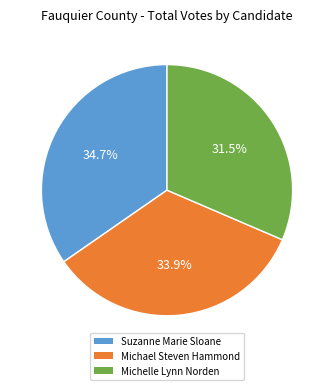

Is there a majority slice in this chart?

No